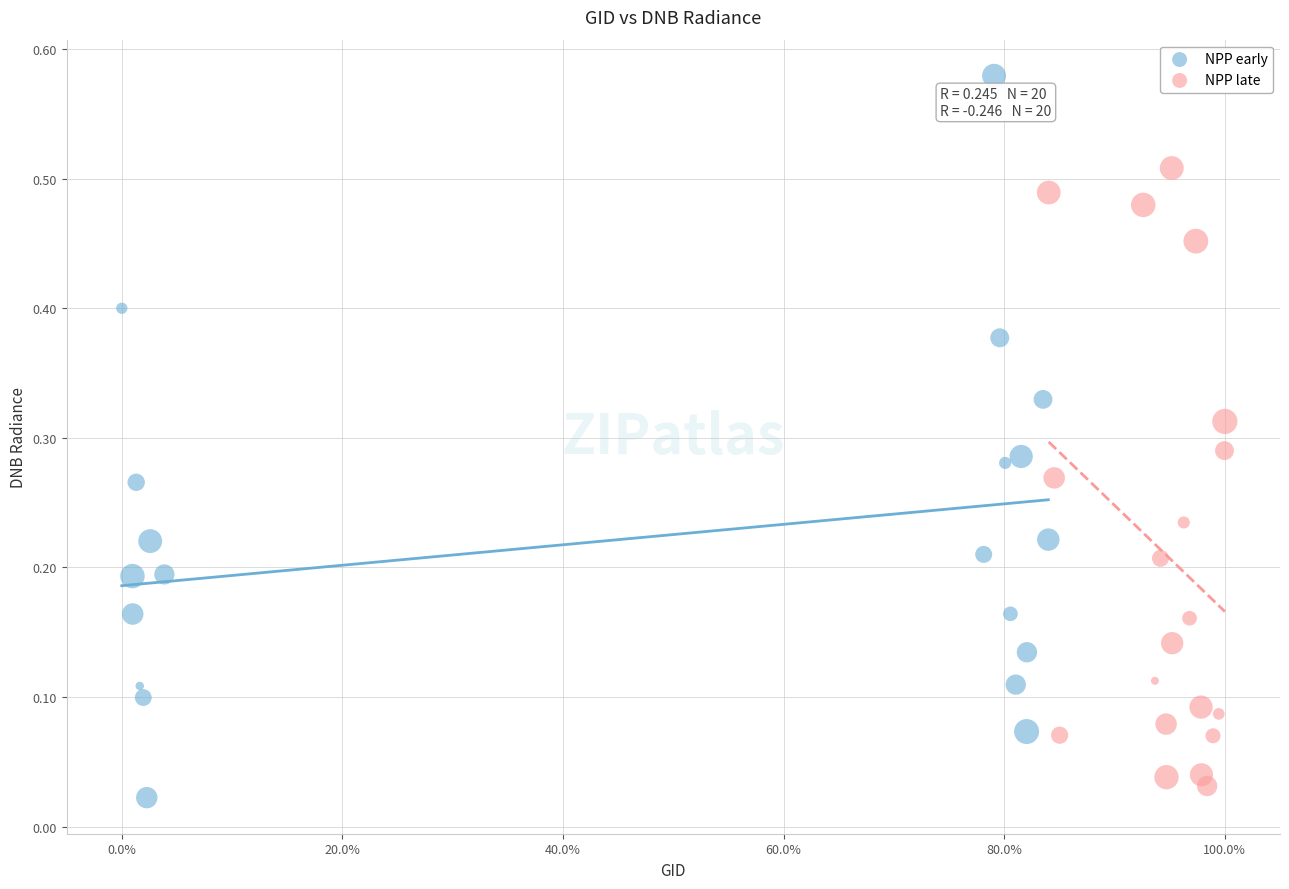

Which series contains the highest Y value?

NPP early